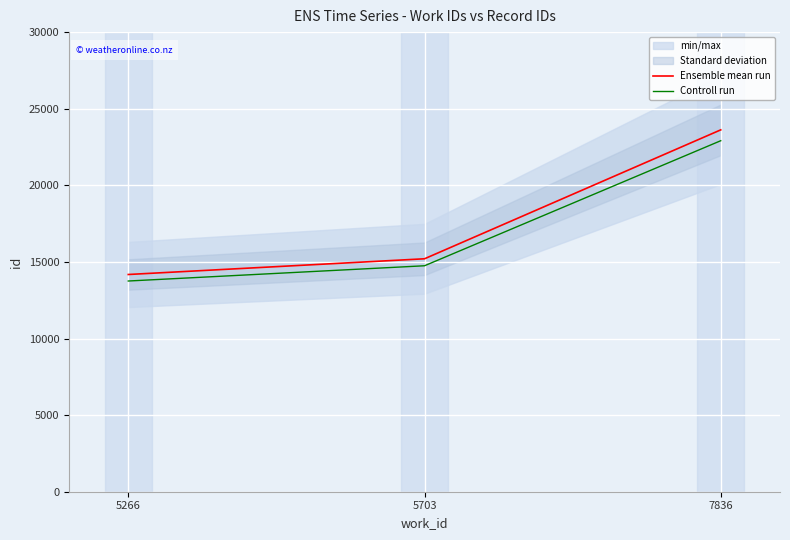

What is the sum of the Ensemble mean run values at 5703 and 5266?

29384.0